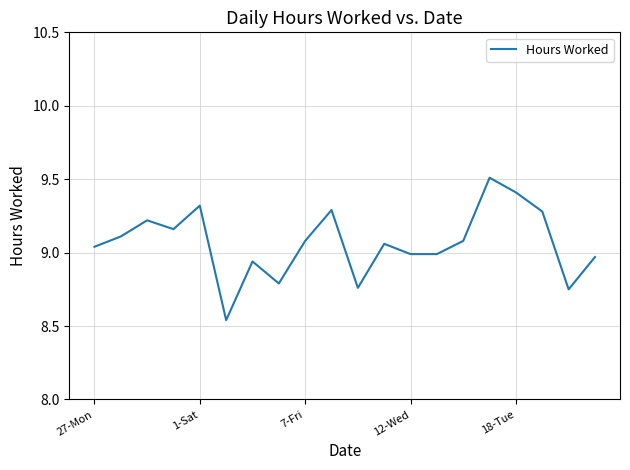

What is the greatest value displayed?

9.5